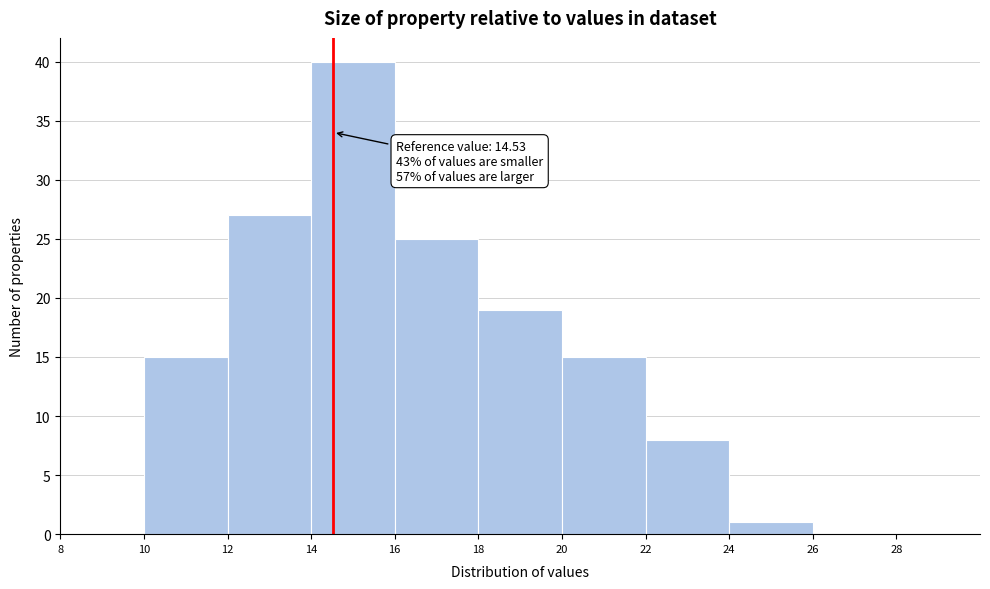

Over which range of the x-axis is the bar tallest?

14 to 16